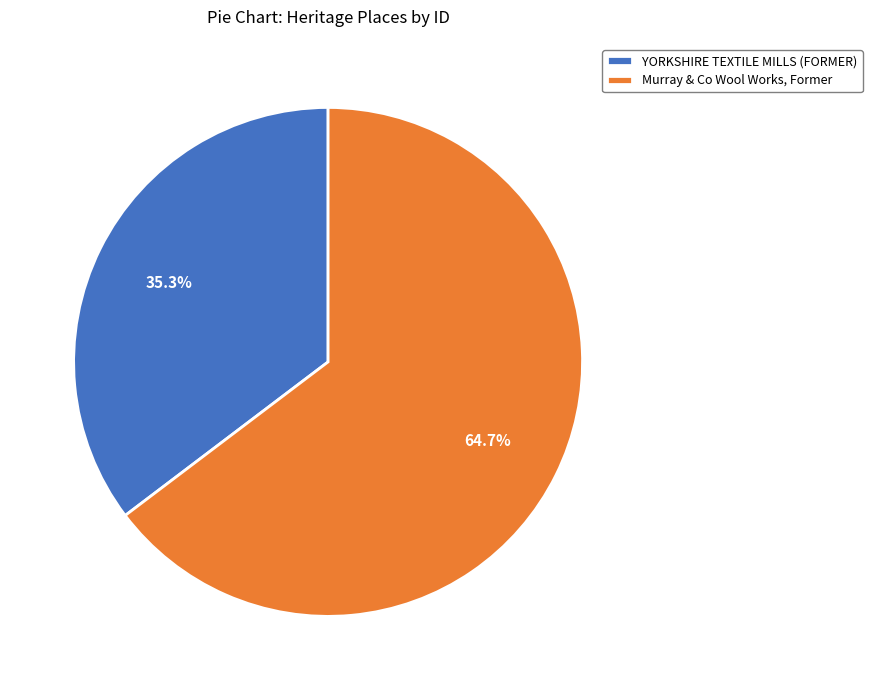

Approximately how many times larger is the value at Murray & Co Wool Works, Former compared to YORKSHIRE TEXTILE MILLS (FORMER)?

1.8